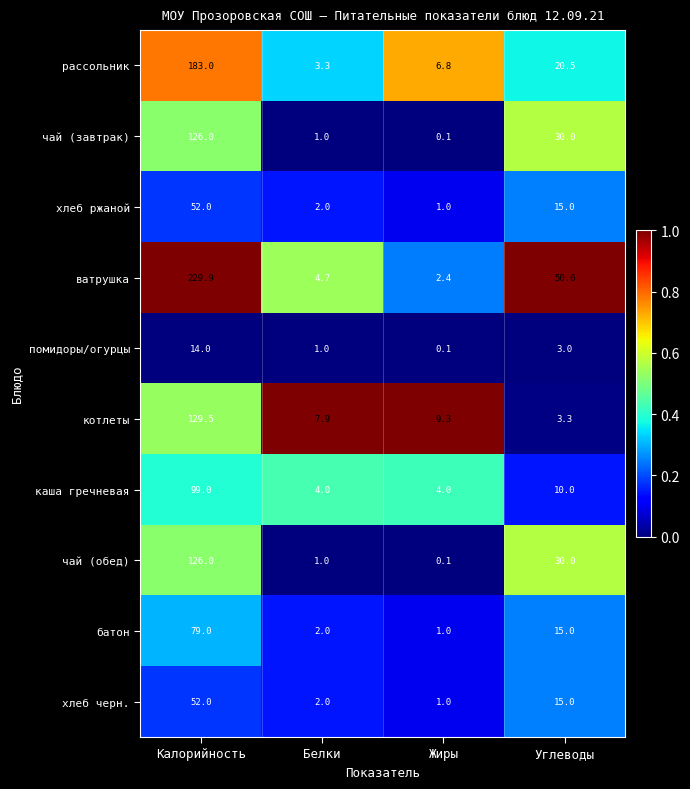

Which label corresponds to the largest value in the chart?

Калорийность